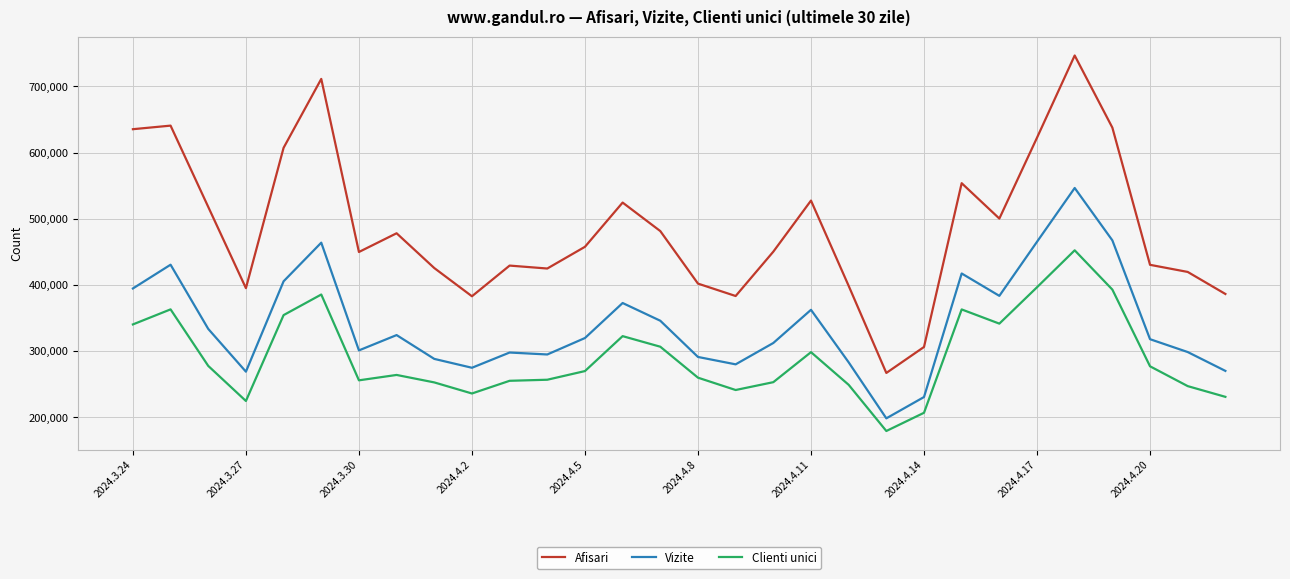

True or false: Vizite has more than 2 points higher than both neighbors.

True